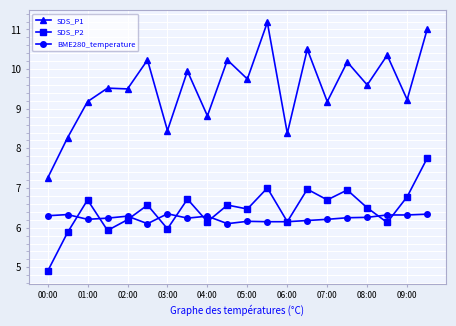

True or false: SDS_P1 and BME280_temperature cross at least once.

False